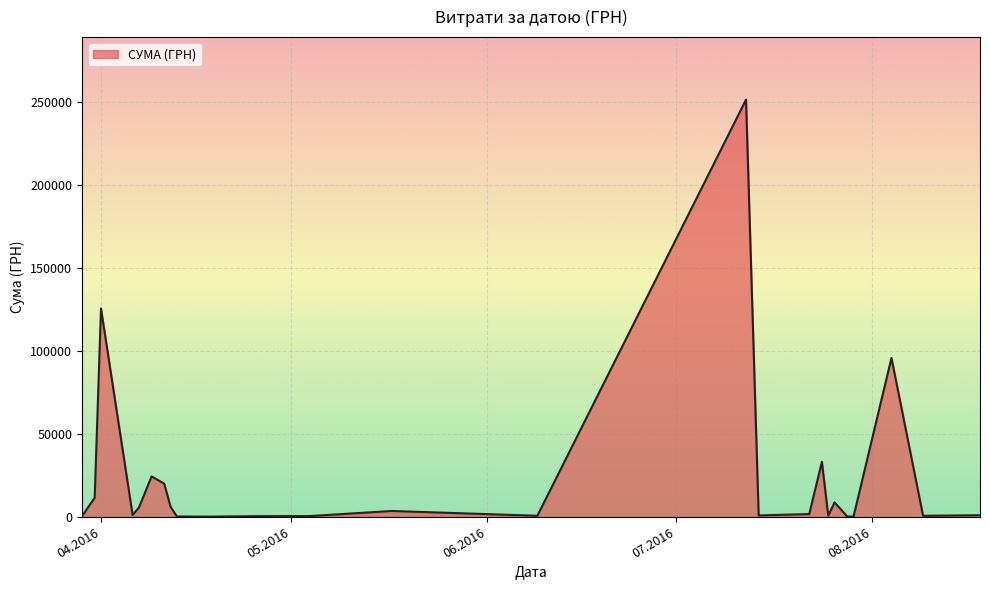

What is the maximum value shown in the chart?

251569.3